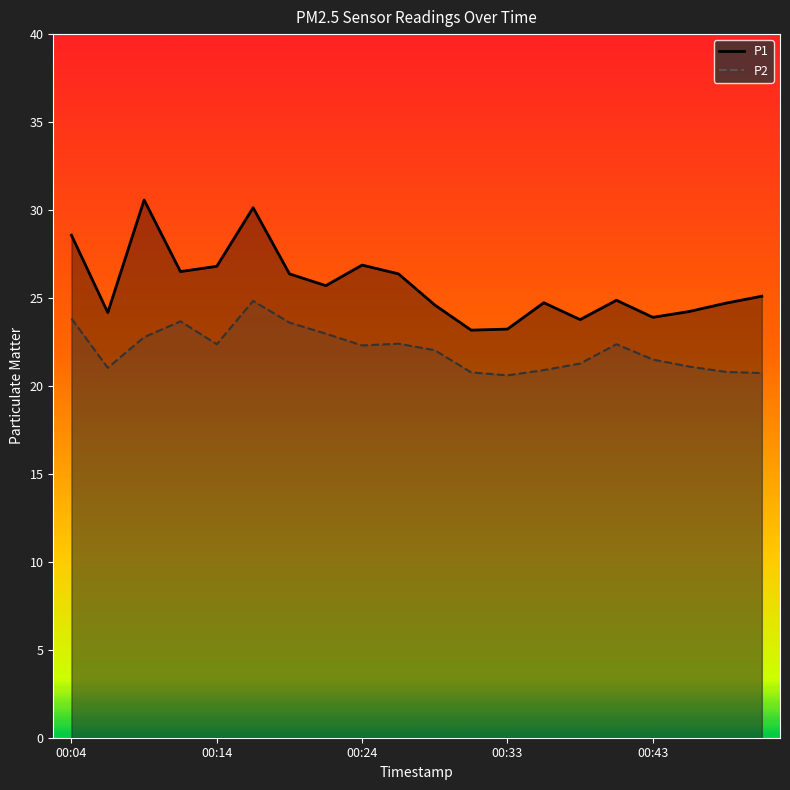

True or false: P1 has a value of 24.2 at 00:46.

True